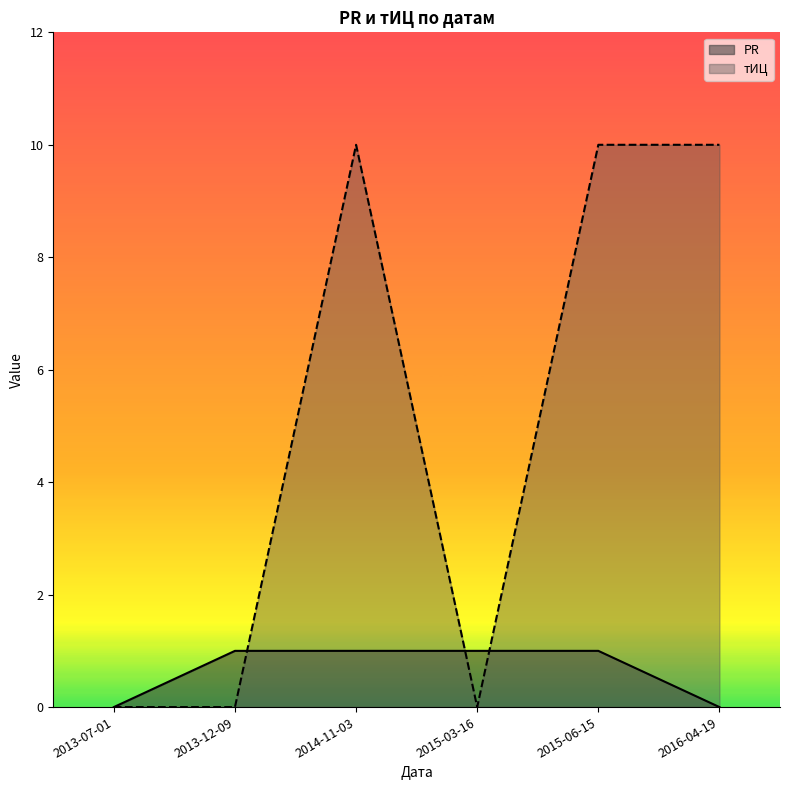

Reading right to left, extract all data points from this chart.

PR: 2016-04-19=0	2015-06-15=1	2015-03-16=1	2014-11-03=1	2013-12-09=1	2013-07-01=0
тИЦ: 2016-04-19=10	2015-06-15=10	2015-03-16=0	2014-11-03=10	2013-12-09=0	2013-07-01=0